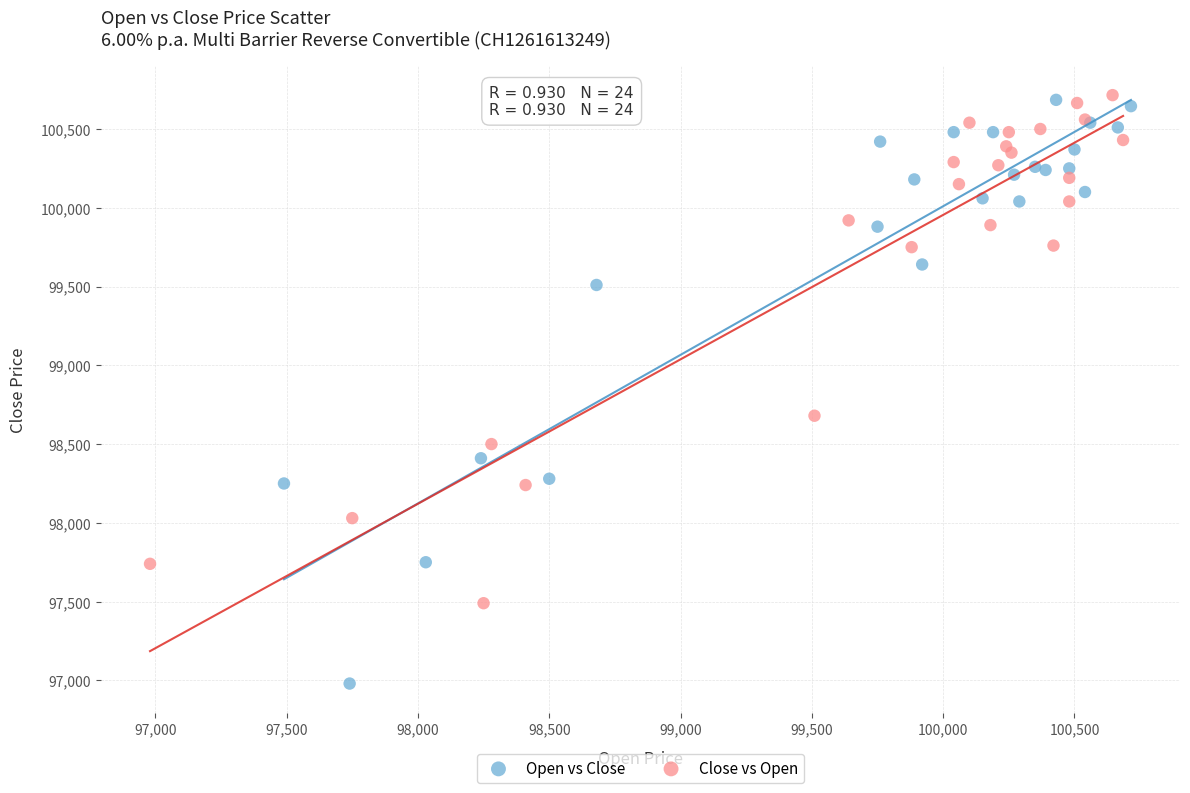

Which series contains the lowest Y value?

Open vs Close